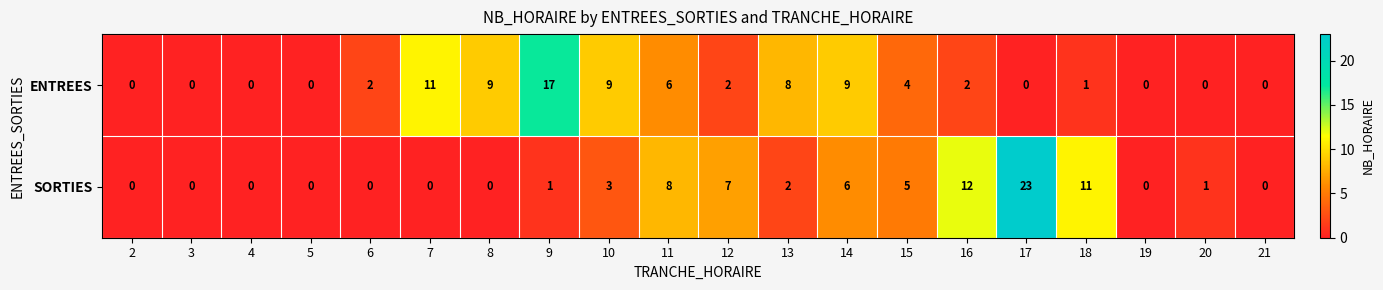

How many positive values does the ENTREES series have?

12